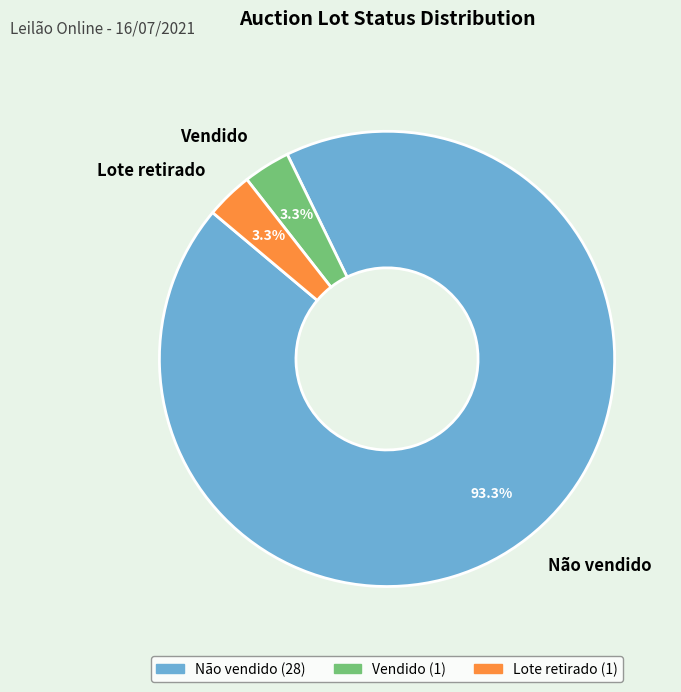

Count the number of slices in the pie.

3